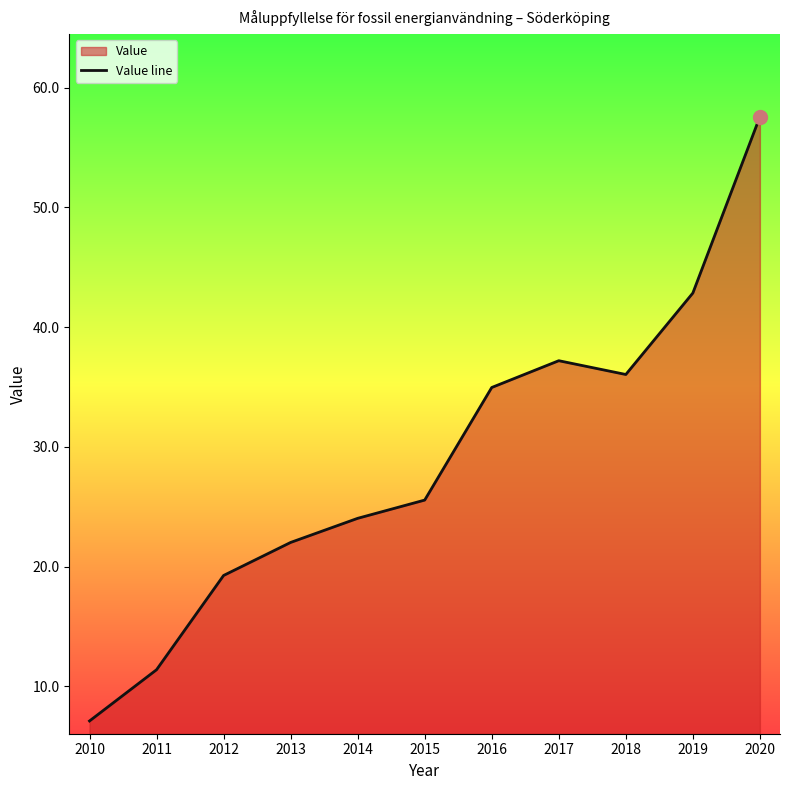

Where does the data first go above 25?

2015